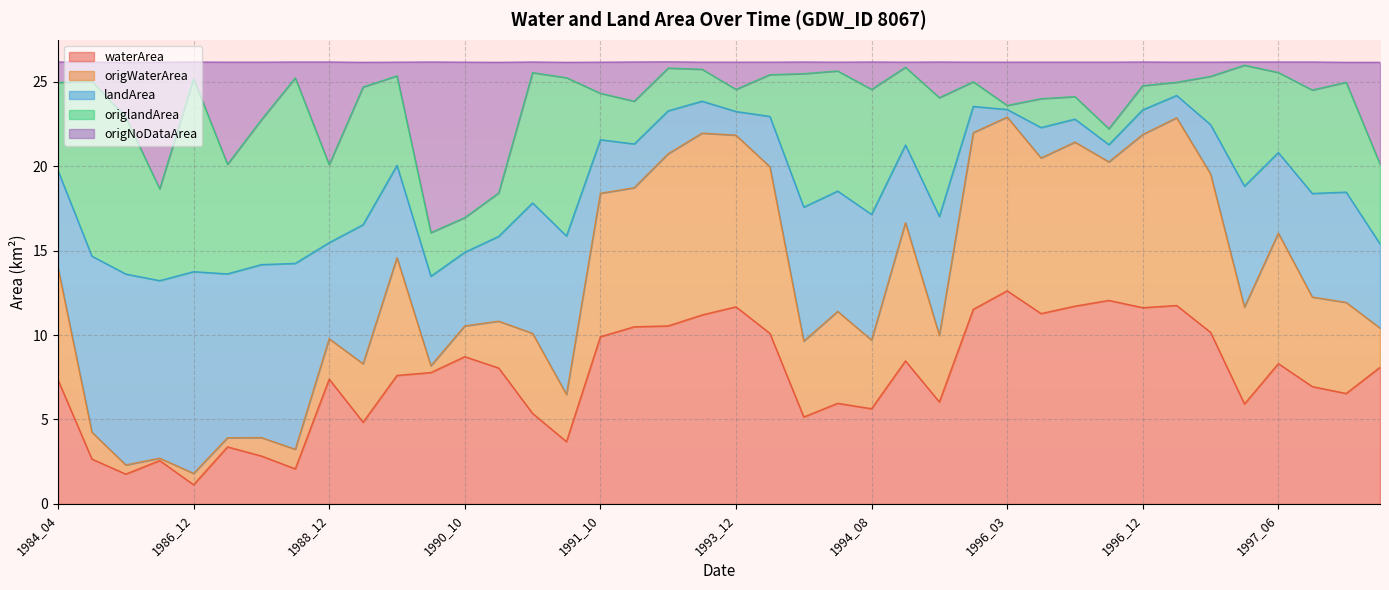

Which category has the lowest value in the waterArea series?

1986_12